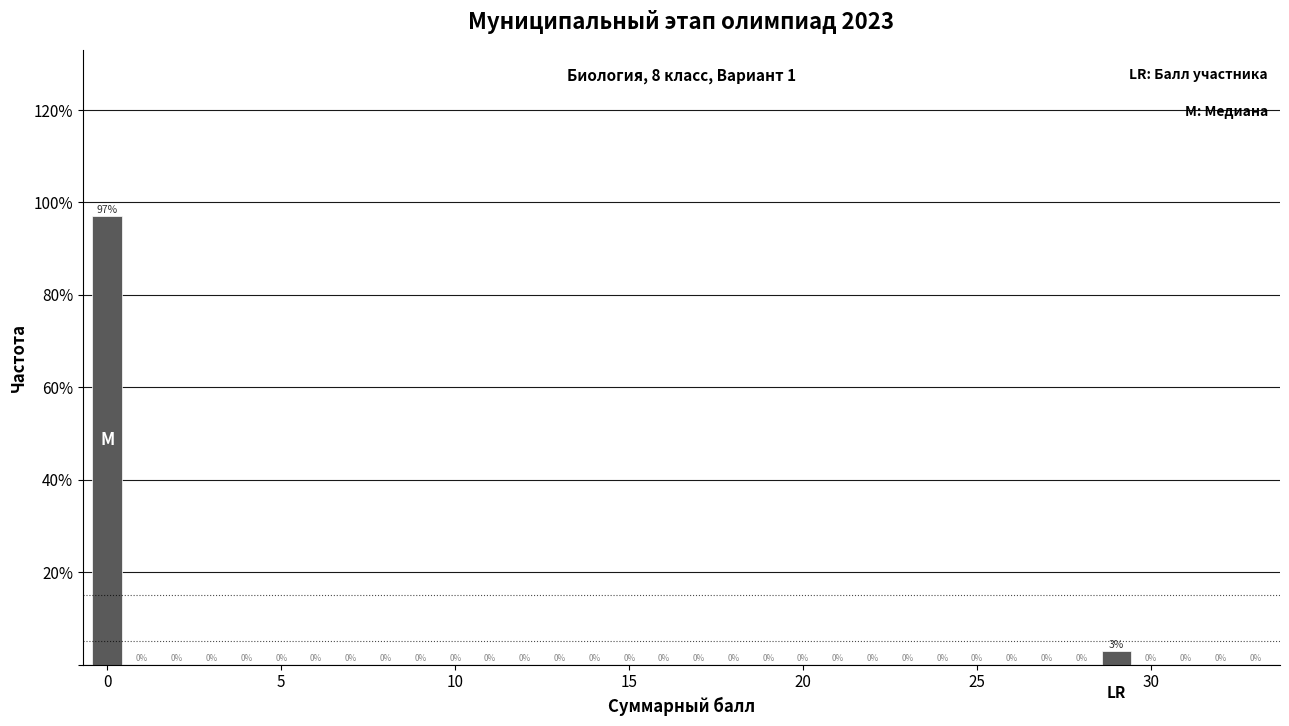

Around what value on the x-axis is the tallest bar? Give the approximate position of its centre, as read against the axis.

0.0